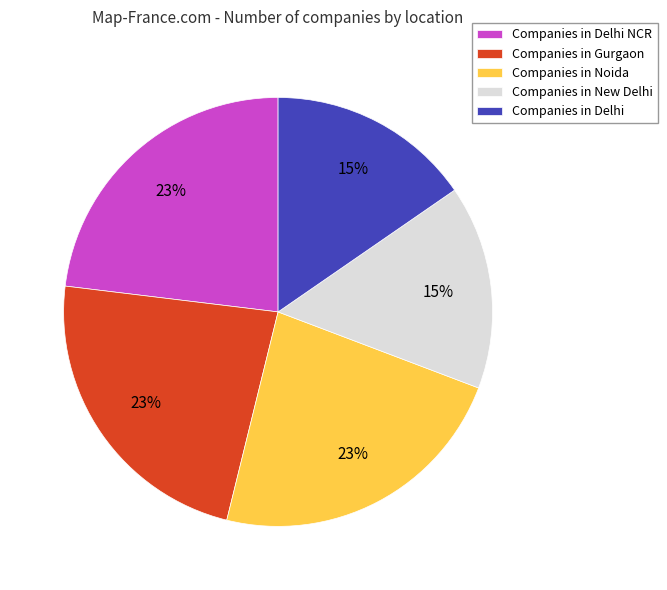

True or false: Companies in Delhi accounts for 22% of the total.

False